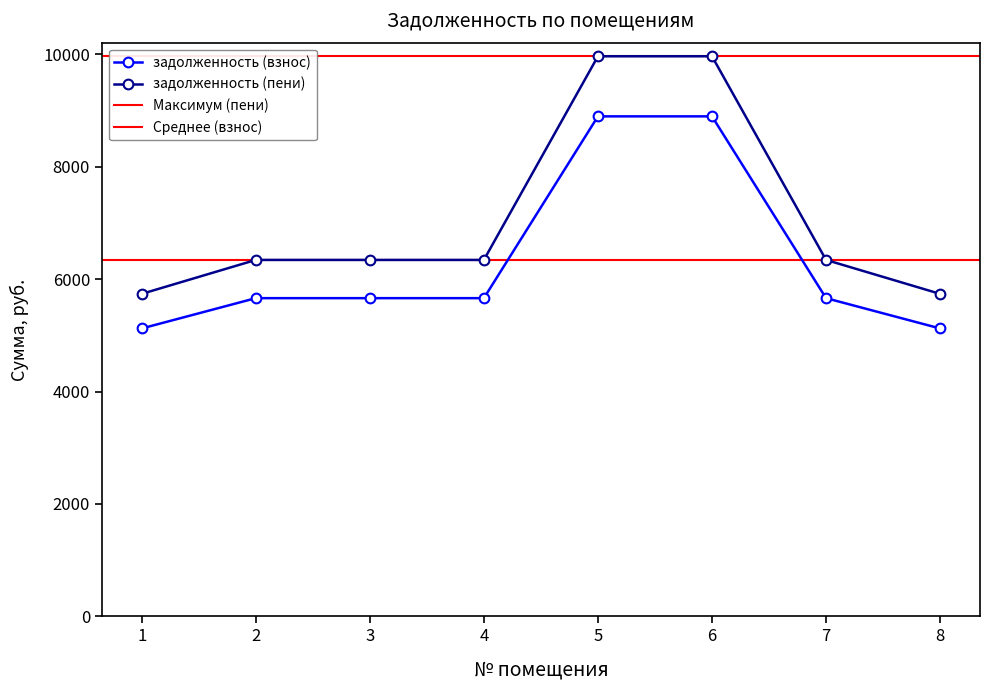

True or false: задолженность (пени) has a value of 6342.0 at 7.

True